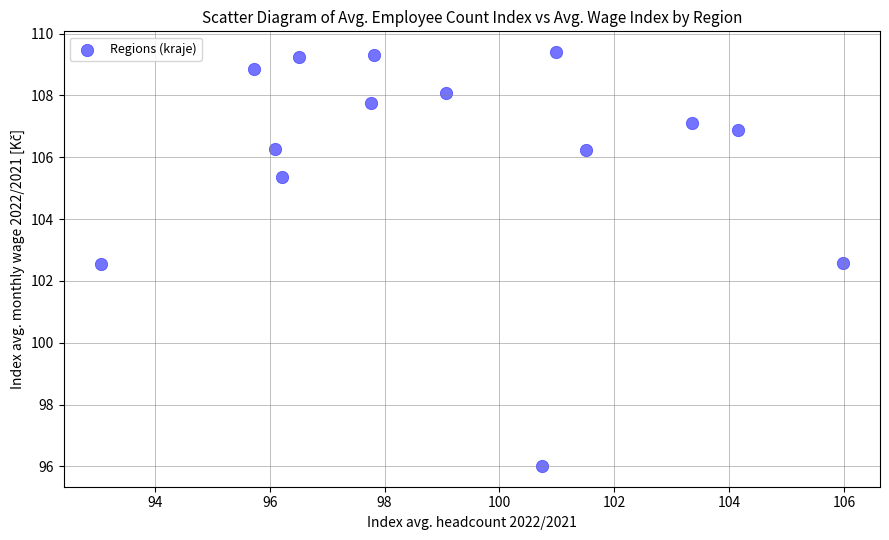

What is the range of Y values (max minus min)?

13.4